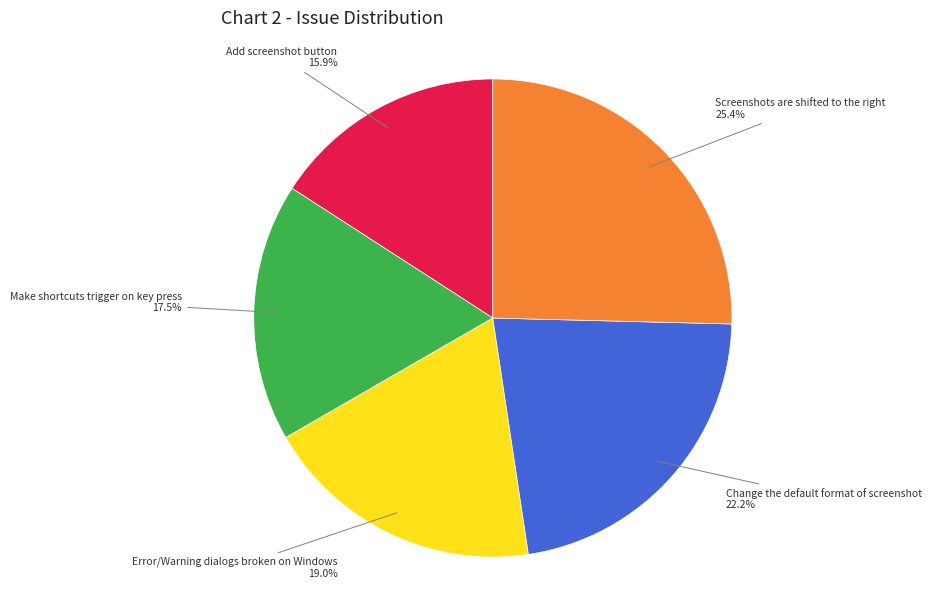

Count the number of slices in the pie.

5